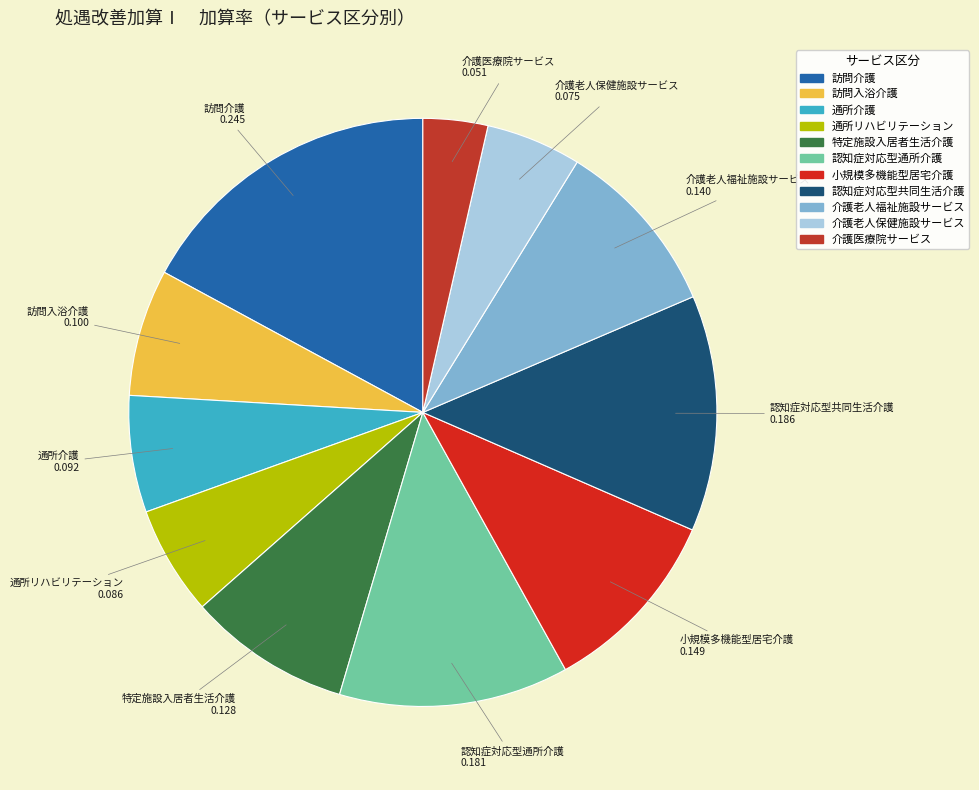

Count the number of slices in the pie.

11